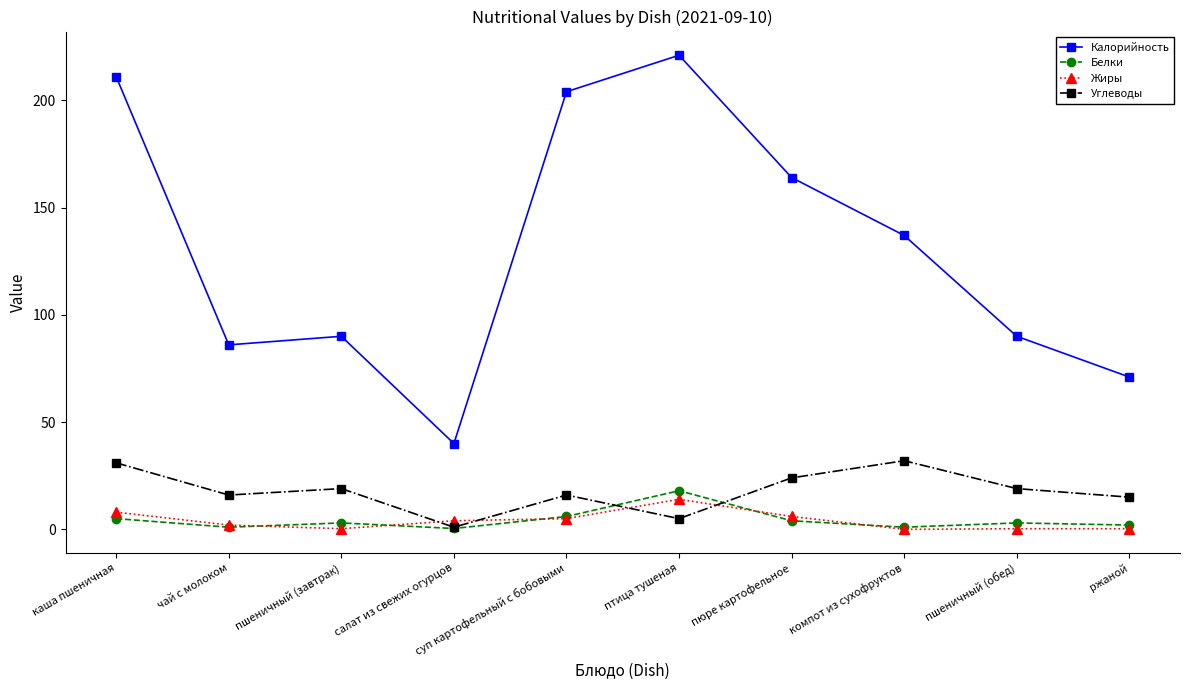

At which label does Углеводы first exceed 19?

каша пшеничная